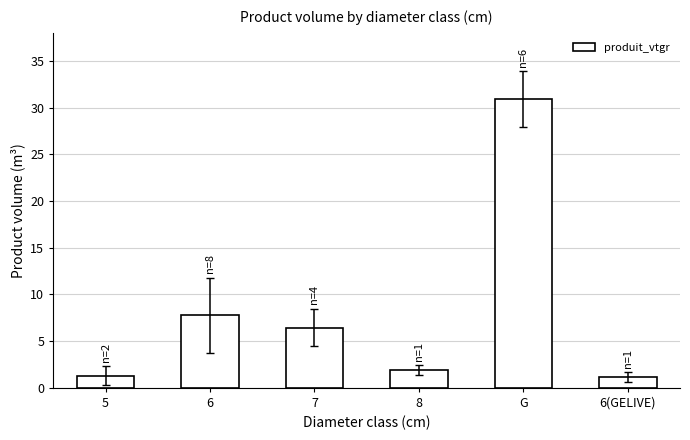

What position from the left is G?

5